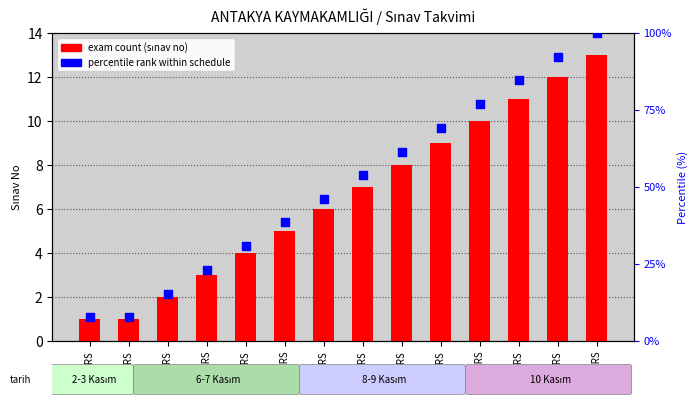

Which series reaches the minimum Y coordinate?

exam count (sınav no)